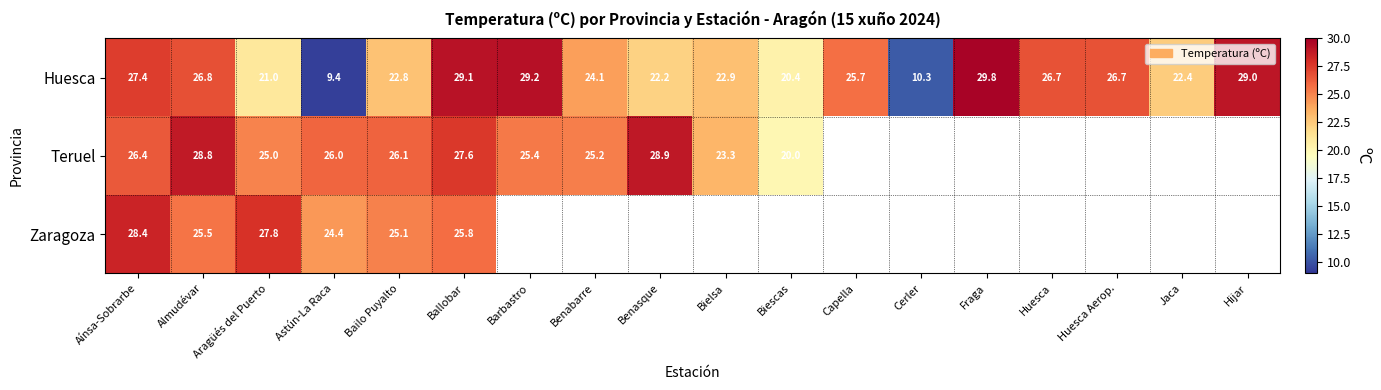

At how many categories does at least one series exceed 12?

17